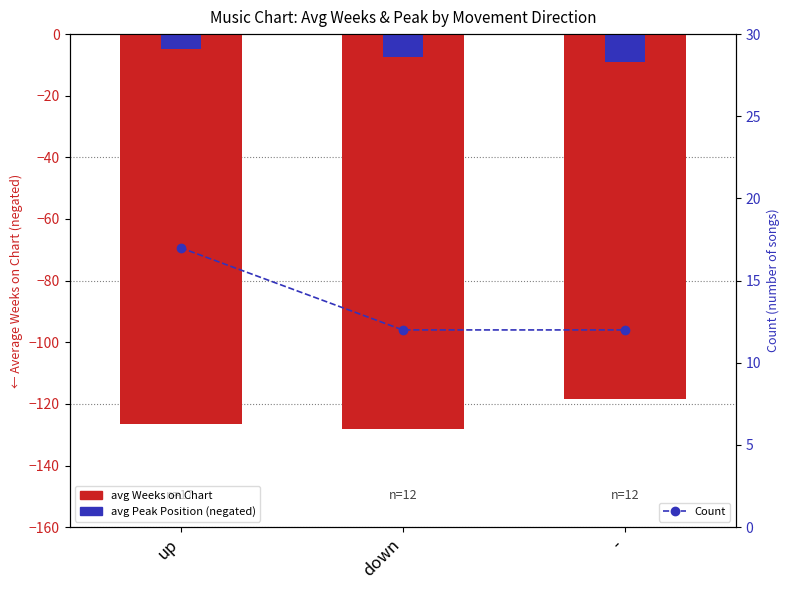

What position from the right is down?

2